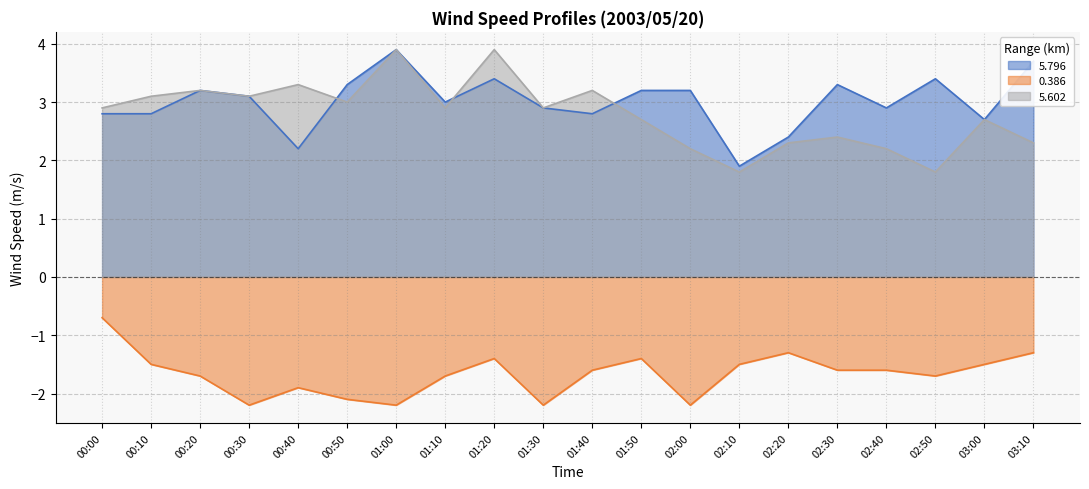

Between 00:00 and 00:30, which series saw the biggest shift?

0.386